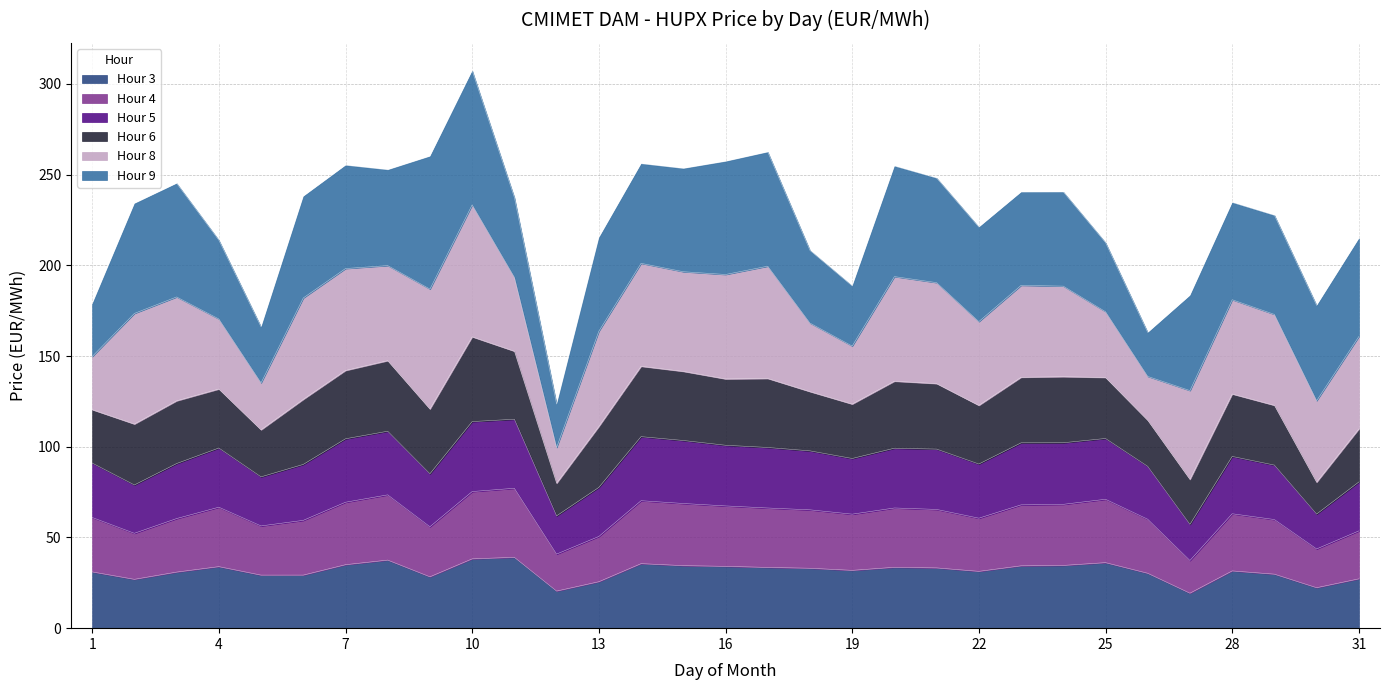

What is the total value across all series at 28?

234.6